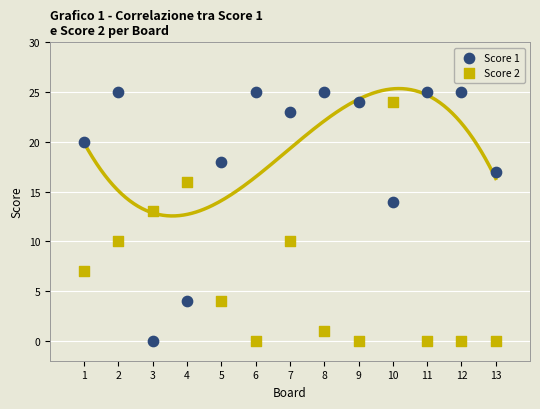

Across all data points, what is the range of Y values (max minus min)?

25